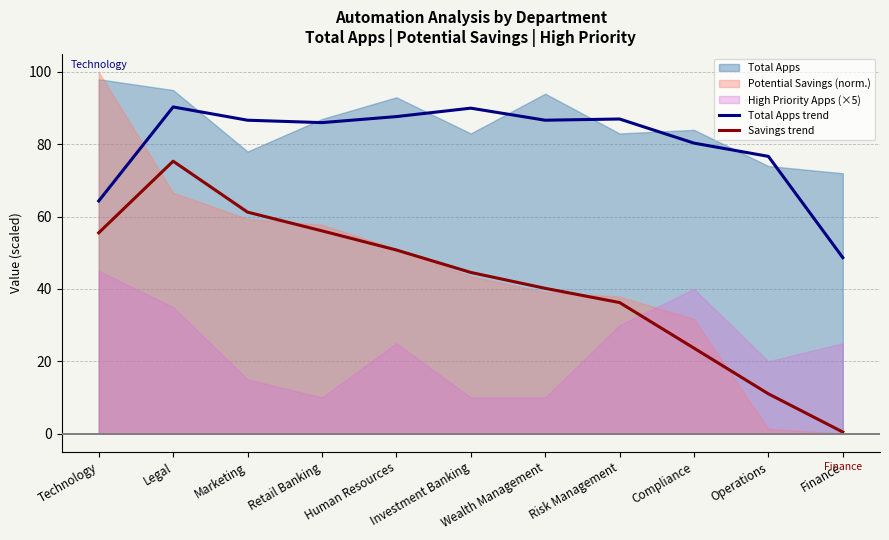

What is the label of the 1st point from the right?

Finance